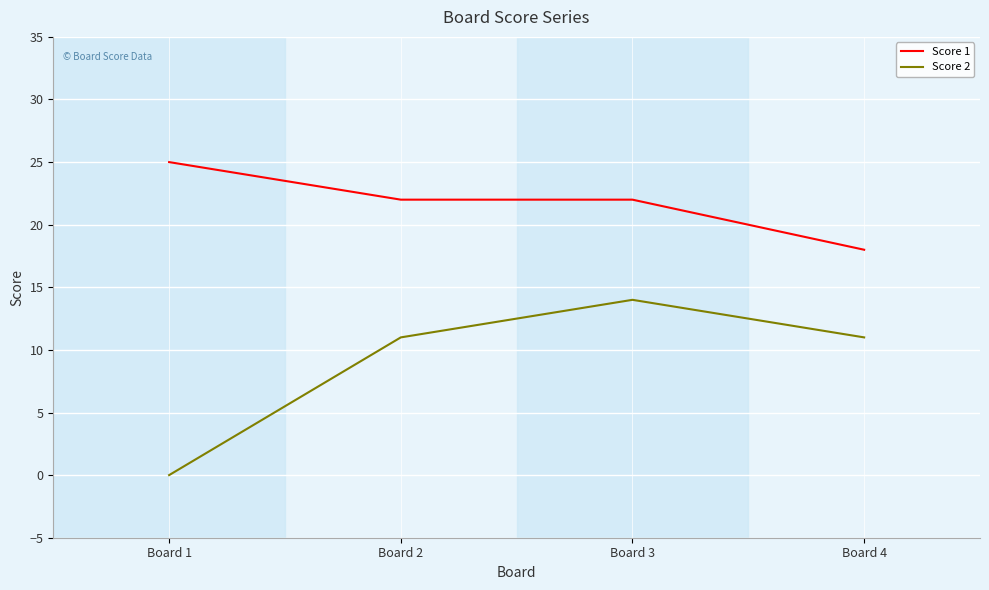

True or false: Score 1 has more than 2 points higher than both neighbors.

False